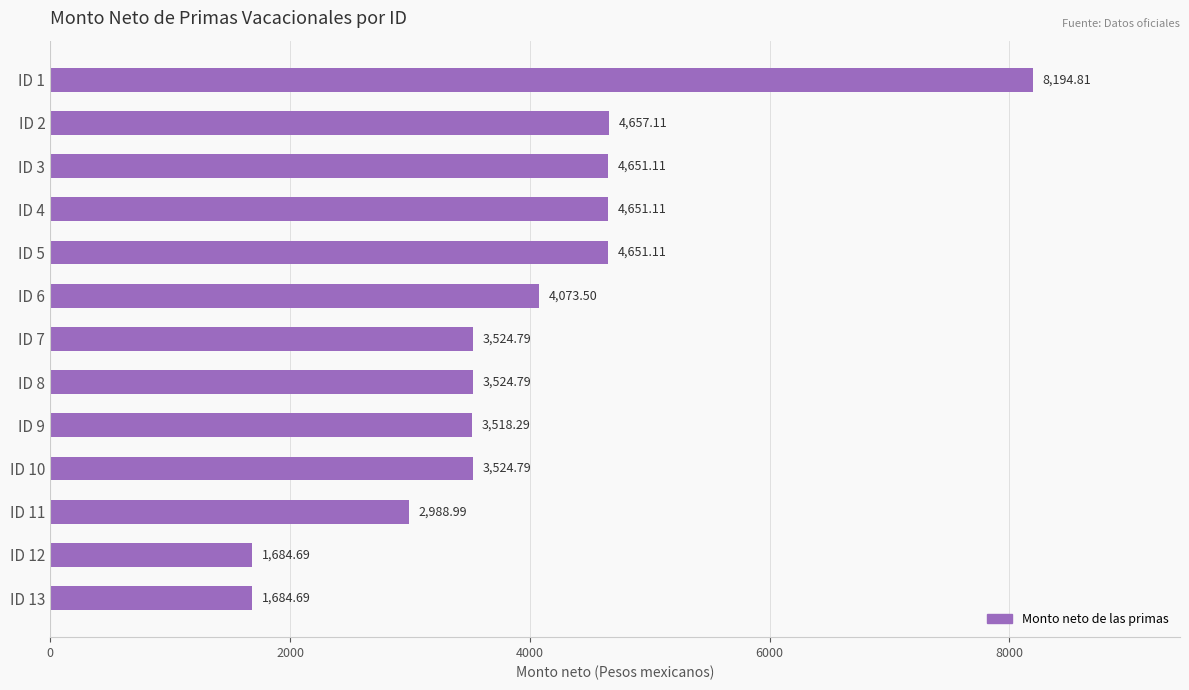

What is the sum of all values?

51329.8